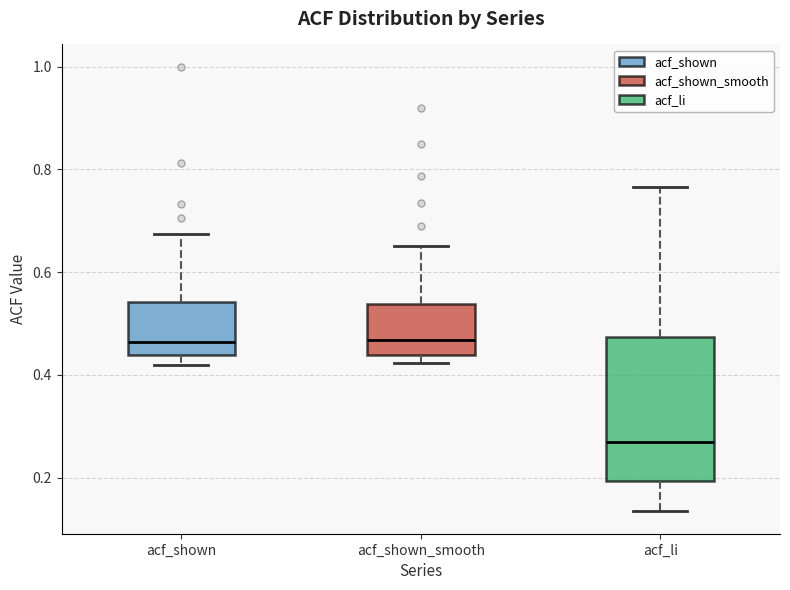

Reading left to right, read every box against the y-axis: the position of its median line, the range the box covers, and the ends of its whiskers. The values are not printed on the chart, so give them approximately, as read against the axis.

acf_shown: median 0.46, box 0.44 to 0.54, whiskers 0.42 to 0.68
acf_shown_smooth: median 0.46, box 0.44 to 0.54, whiskers 0.42 to 0.66
acf_li: median 0.26, box 0.20 to 0.48, whiskers 0.14 to 0.76